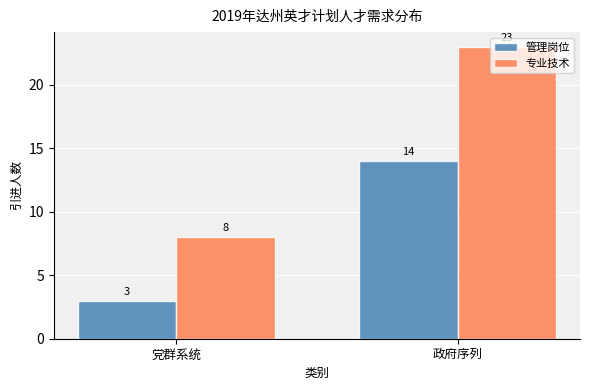

What is the label of the 2nd bar from the left?

政府序列